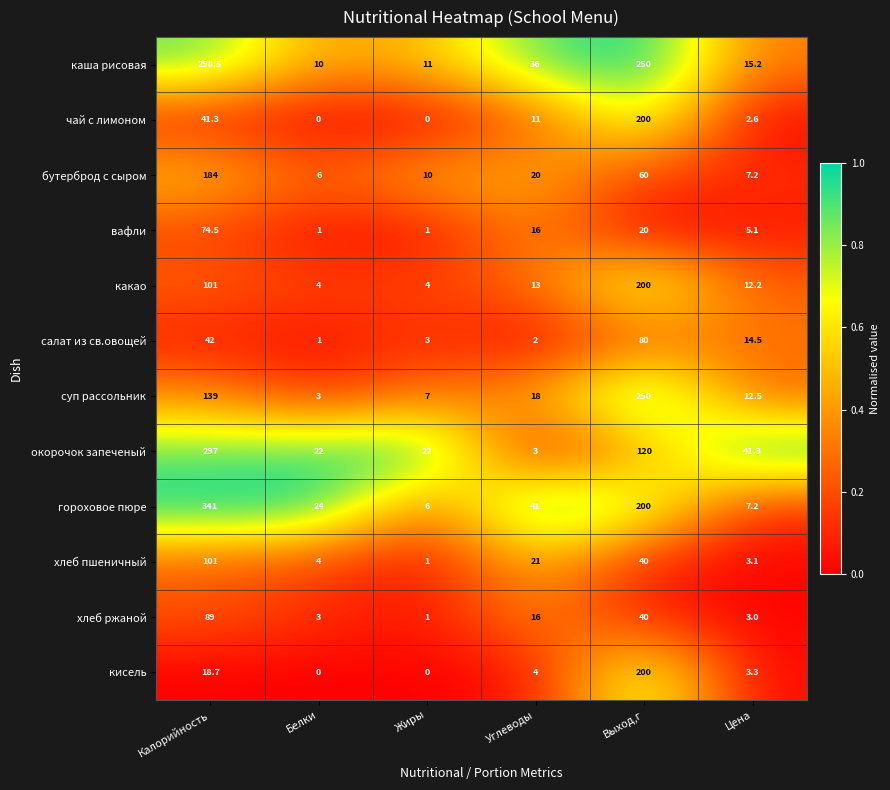

What is the difference between the maximum and minimum values in the вафли series?

73.5